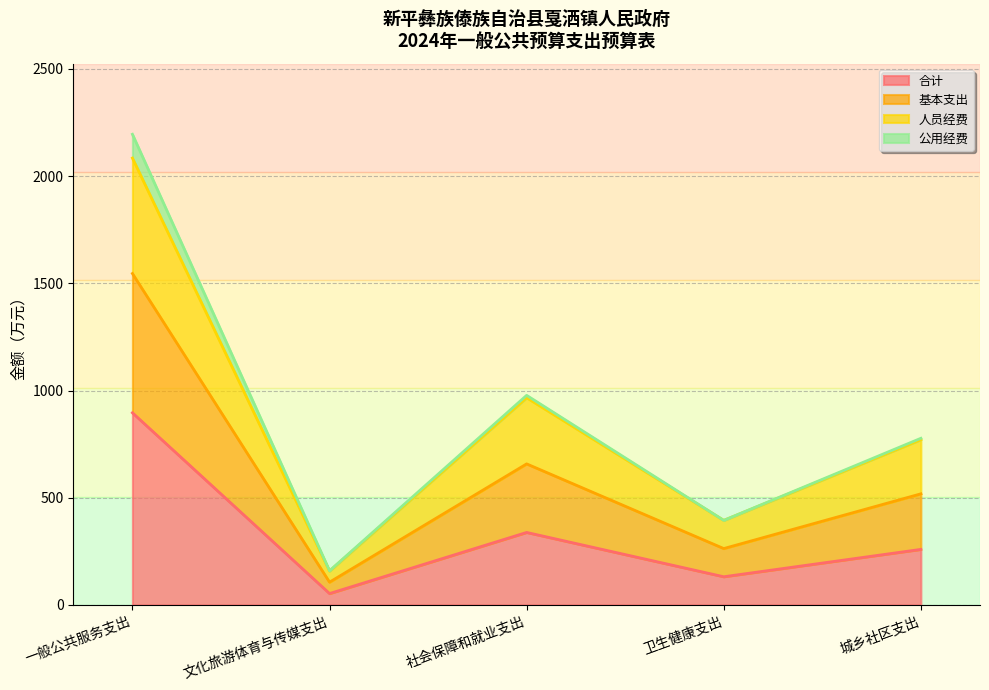

Which category has the lowest value in the 基本支出 series?

文化旅游体育与传媒支出